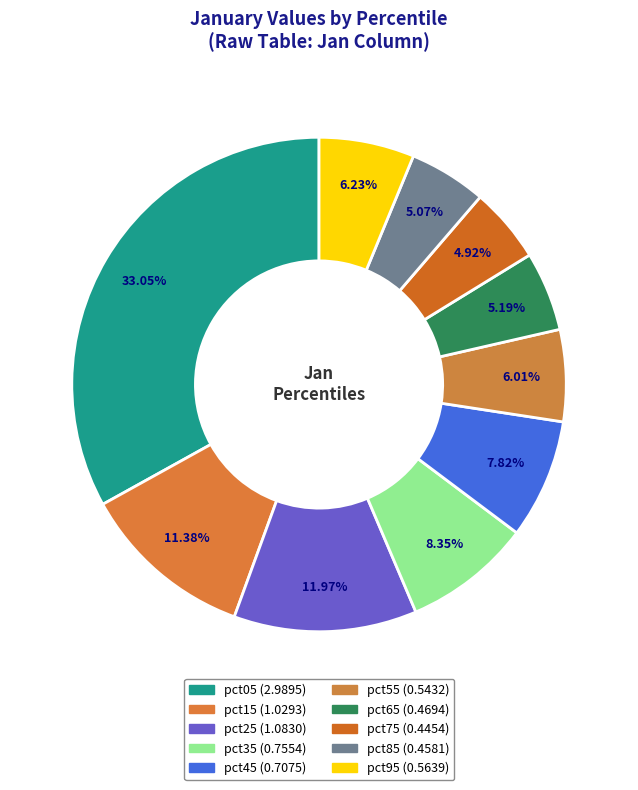

How many segments does this pie chart have?

10